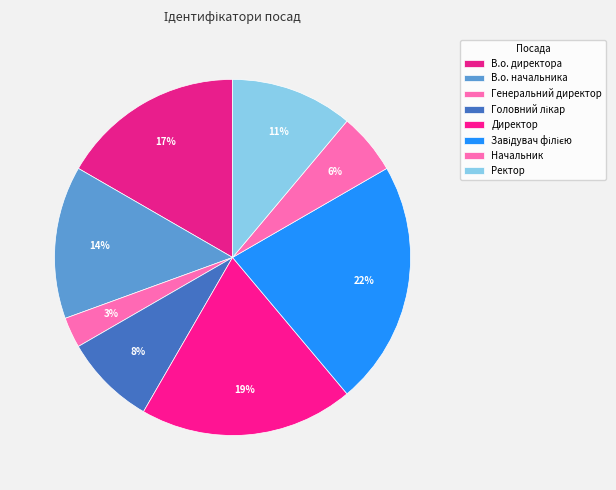

True or false: Ректор accounts for 11% of the total.

True